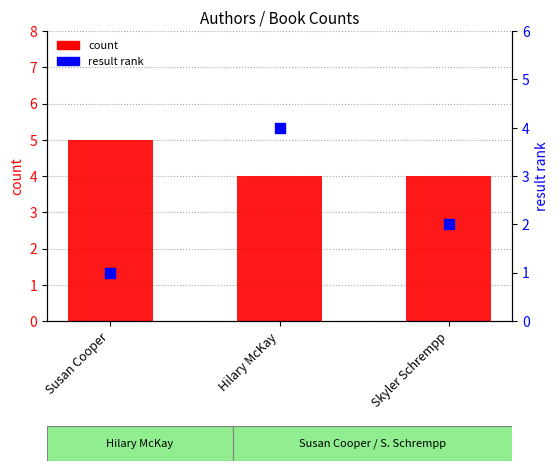

What is the total value across all series at Hilary McKay?

8